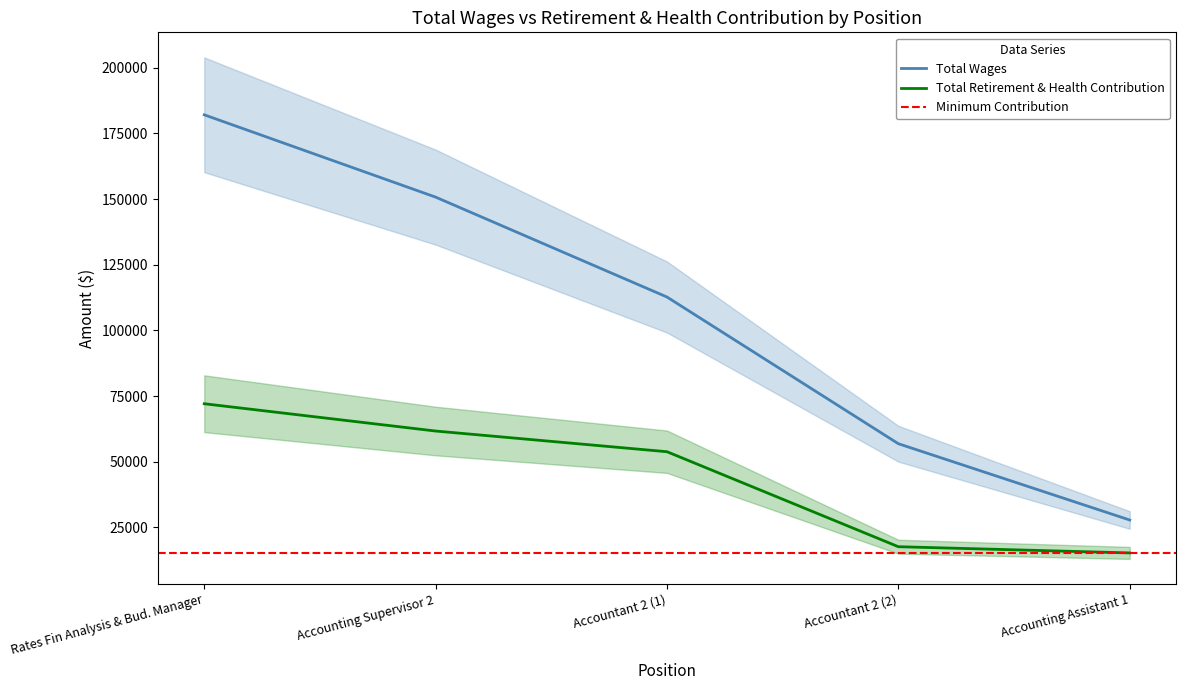

At which label is Total Retirement & Health Contribution closest to 43701?

Accountant 2 (1)